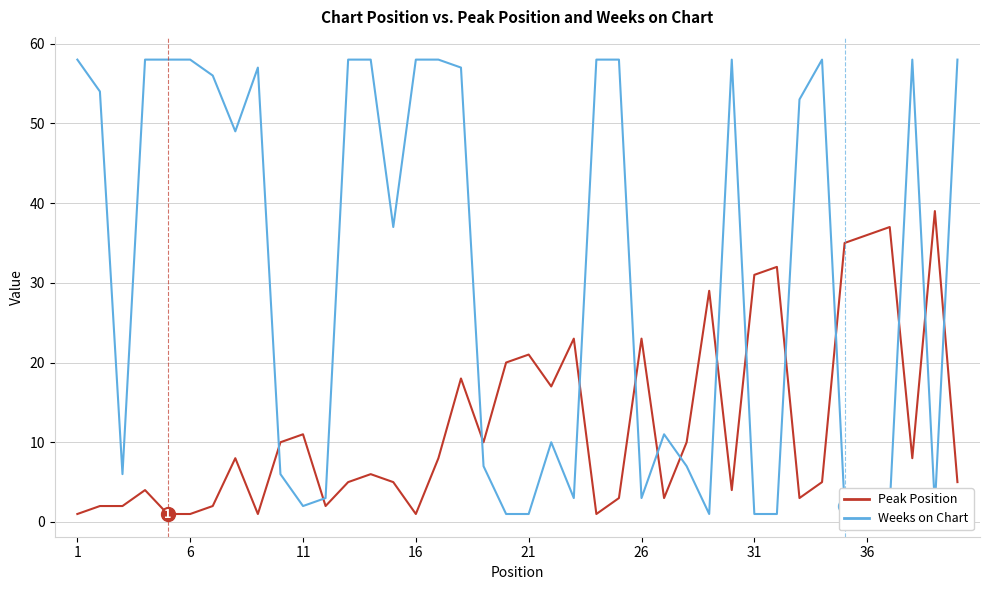

Which series has the widest spread of values?

Weeks on Chart